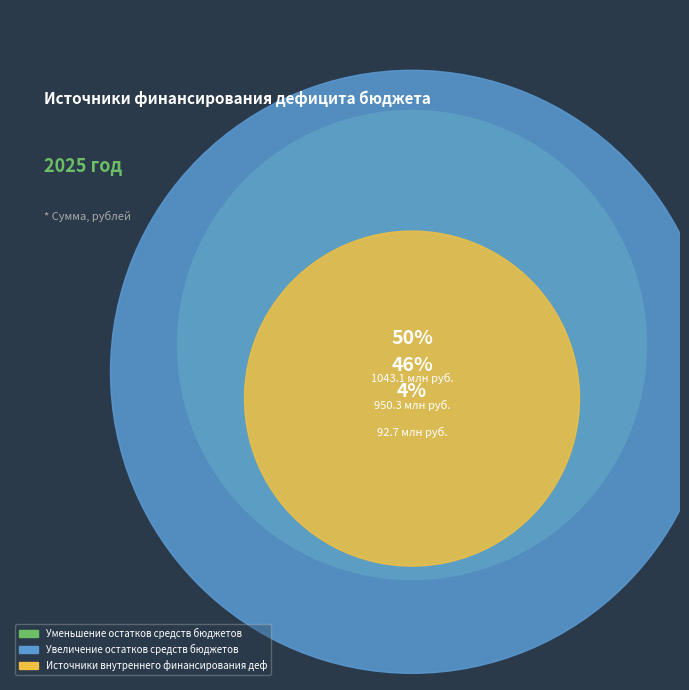

Does Увеличение остатков средств бюджетов represent more than half of the total?

No